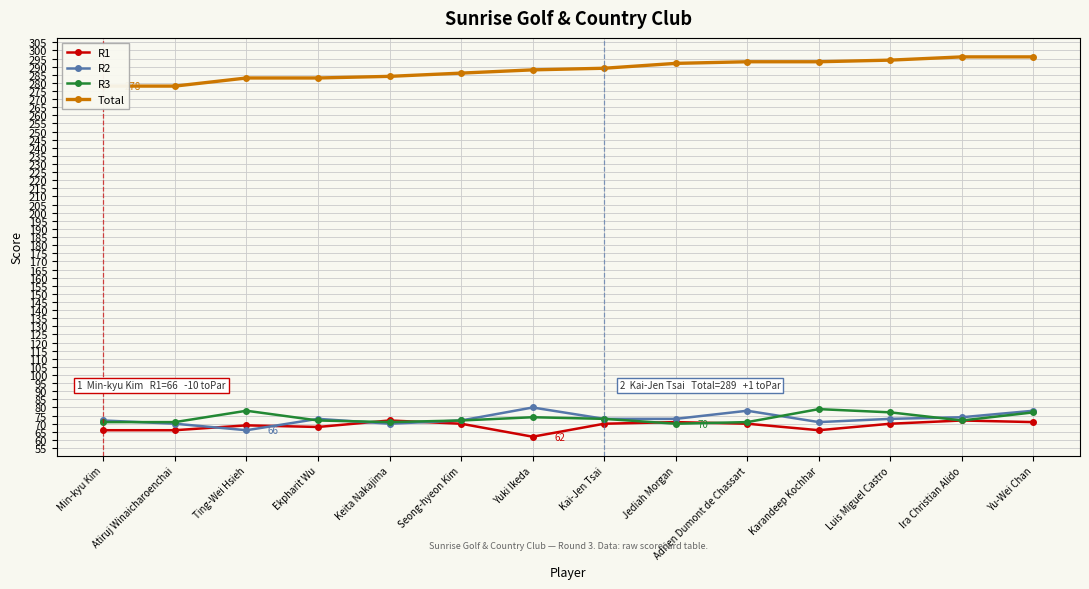

What is the sum of all R2 values?

1023